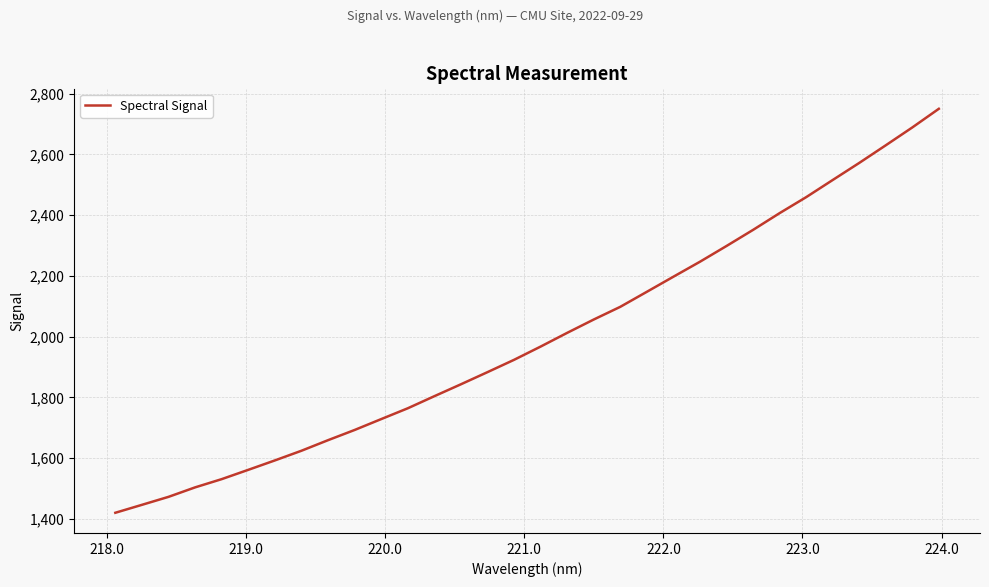

What is the average value?

1995.1